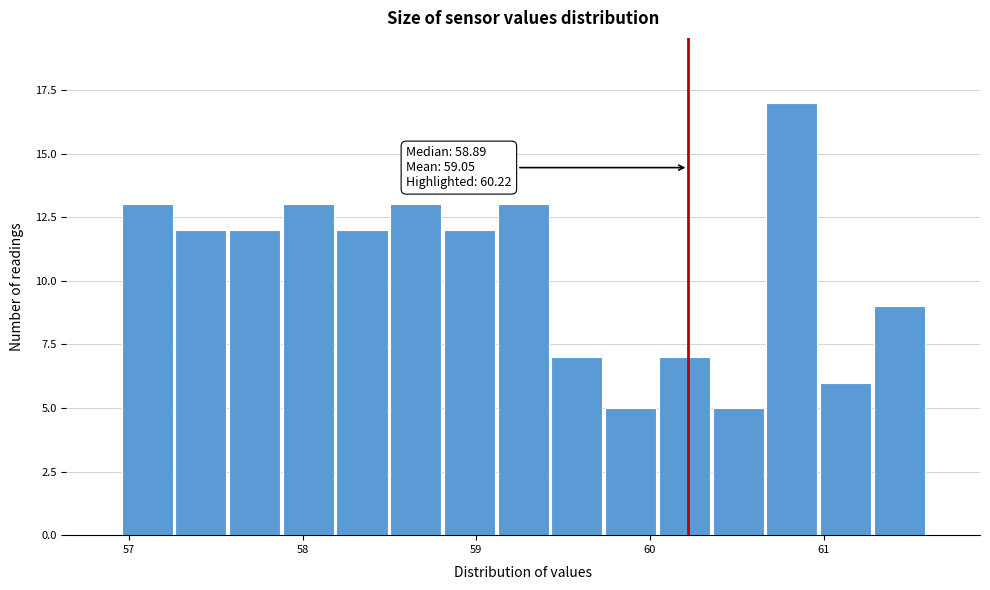

Around what value on the x-axis is the tallest bar? Give the approximate position of its centre, as read against the axis.

60.8